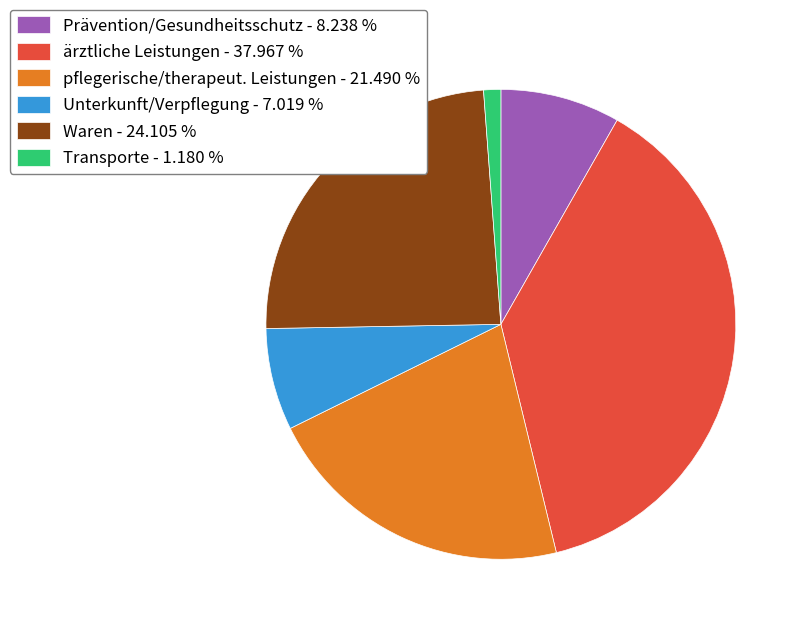

Approximately how many times larger is the value at Waren - 24.105 % compared to Unterkunft/Verpflegung - 7.019 %?

3.4